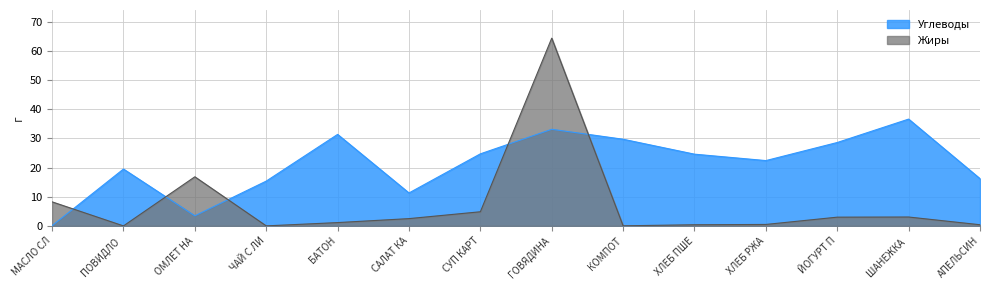

What are all the series names shown in the legend?

Углеводы, Жиры